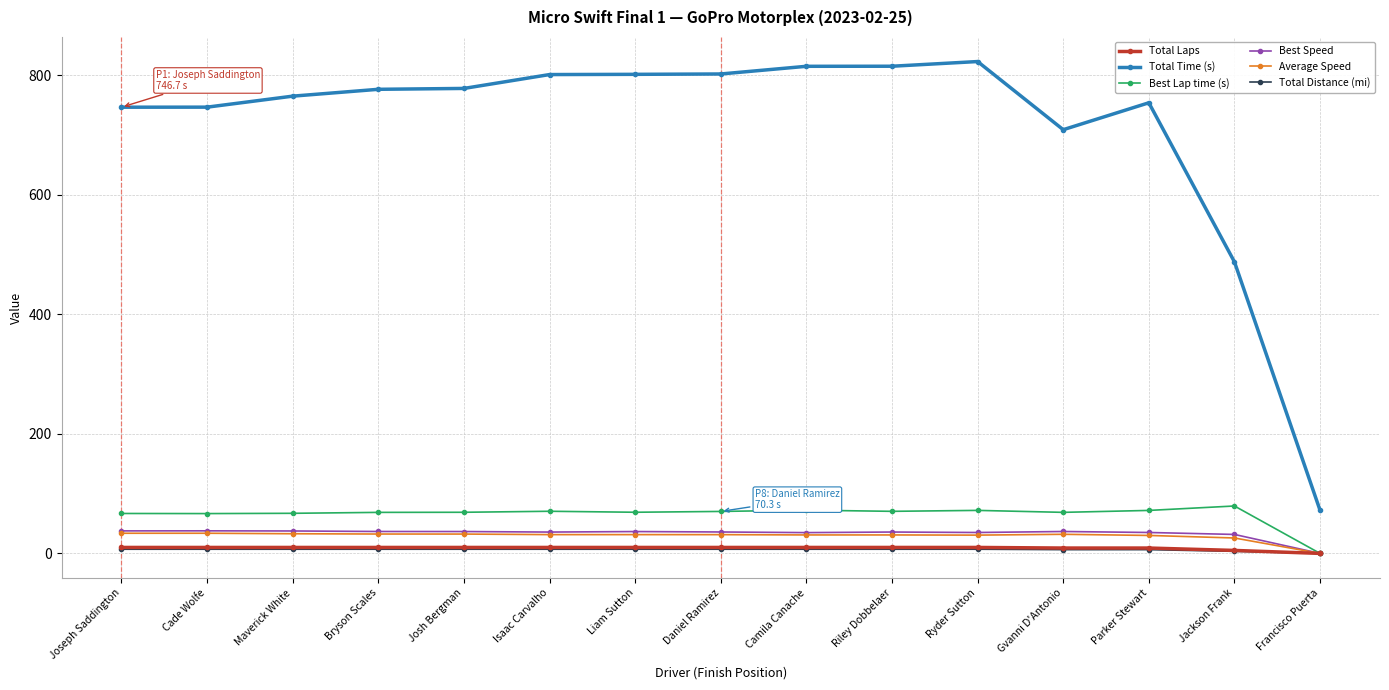

Does the chart display data point markers on the line(s)?

Yes